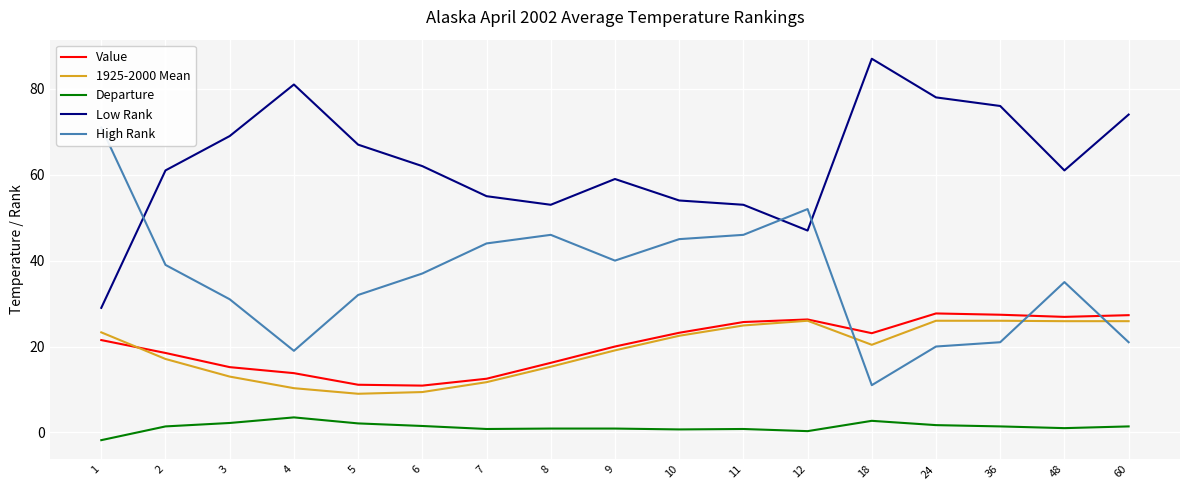

Which category has the highest value across all series?

18